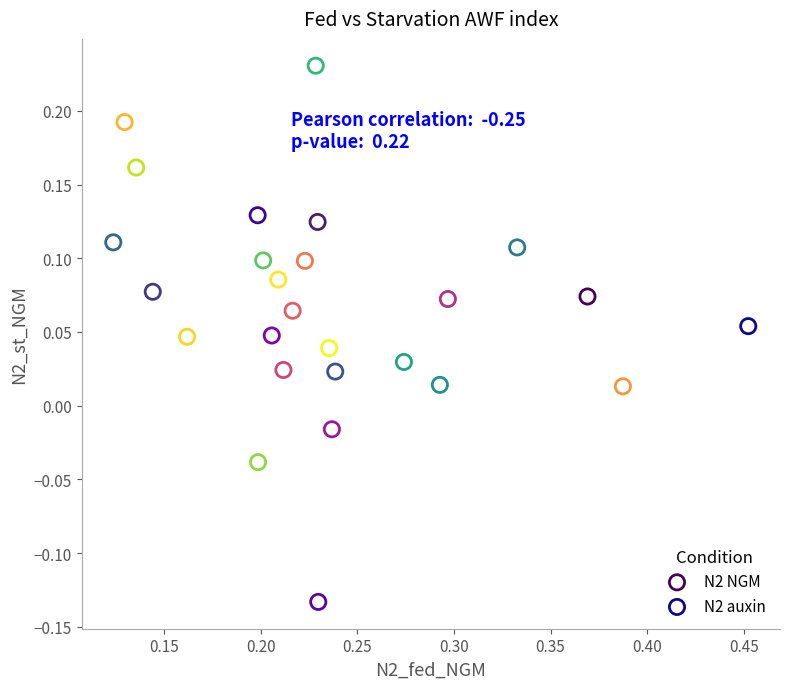

Which series contains the highest Y value?

N2 NGM